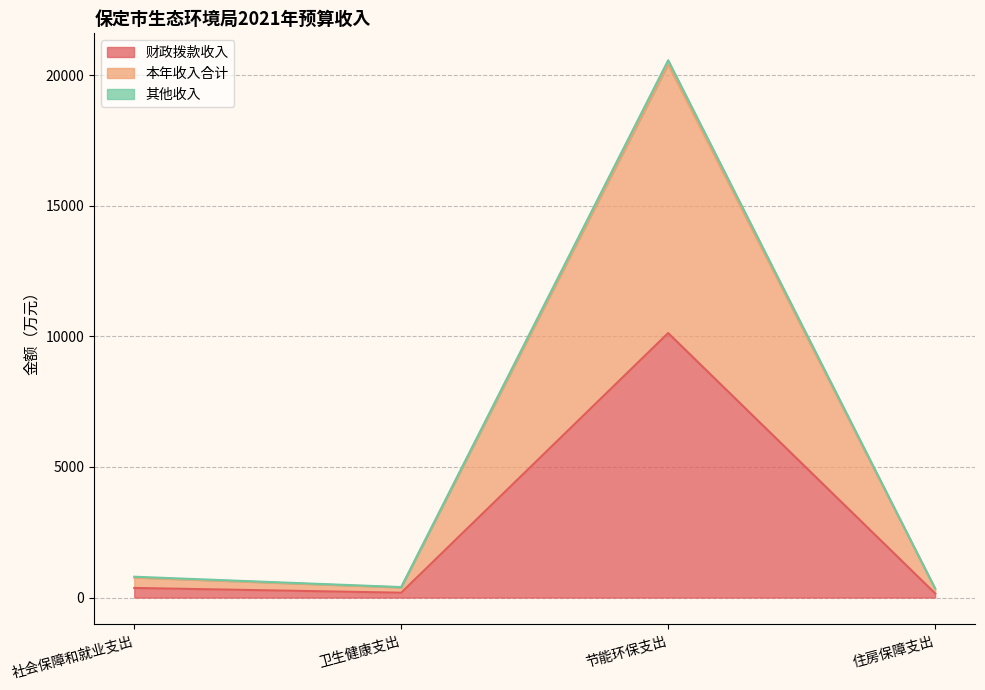

Is it true that 本年收入合计 equals 6785.5 at 节能环保支出?

False